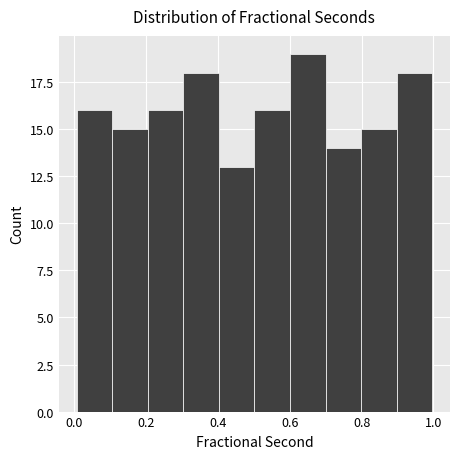

Reading left to right, list every bar in this chart as the range it spans on the x-axis followed by its height. Neither the bar edges nor the heights are printed on the chart, so give them approximately, as read against the axes.

0.0 to 0.1: 16
0.1 to 0.2: 15
0.2 to 0.3: 16
0.3 to 0.4: 18
0.4 to 0.5: 13
0.5 to 0.6: 16
0.6 to 0.7: 19
0.7 to 0.8: 14
0.8 to 0.9: 15
0.9 to 1.0: 18